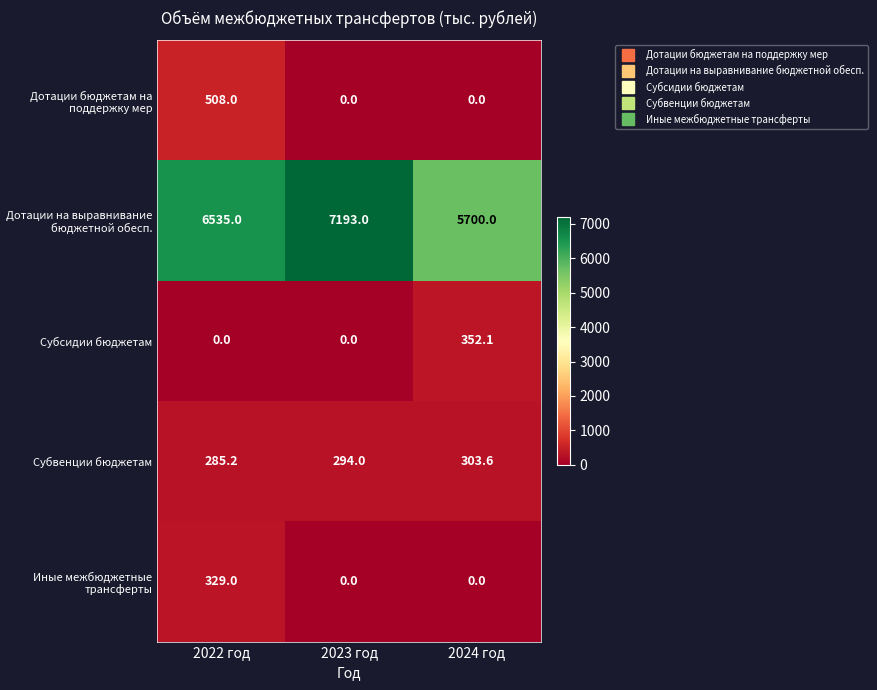

At which label is Субвенции бюджетам closest to 294?

2023 год